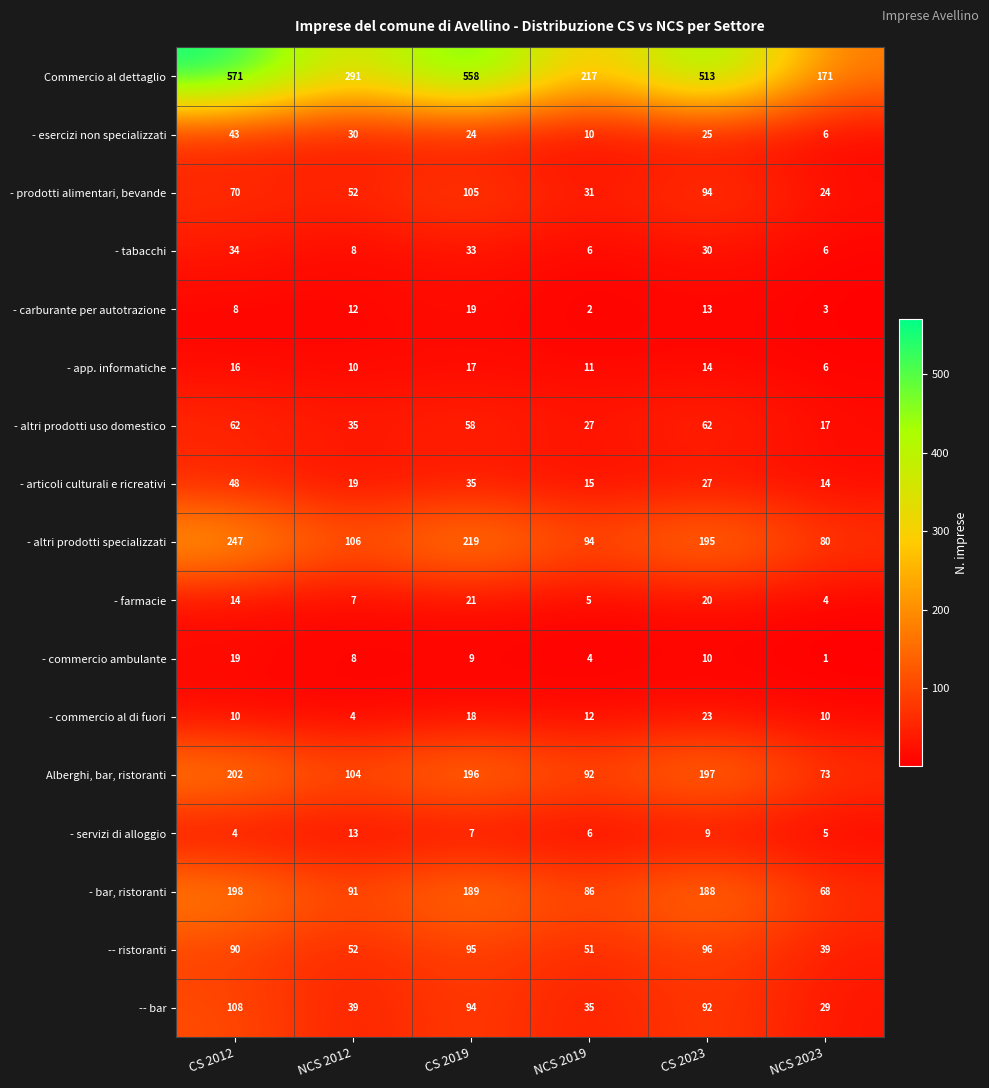

What is the greatest value displayed?

571